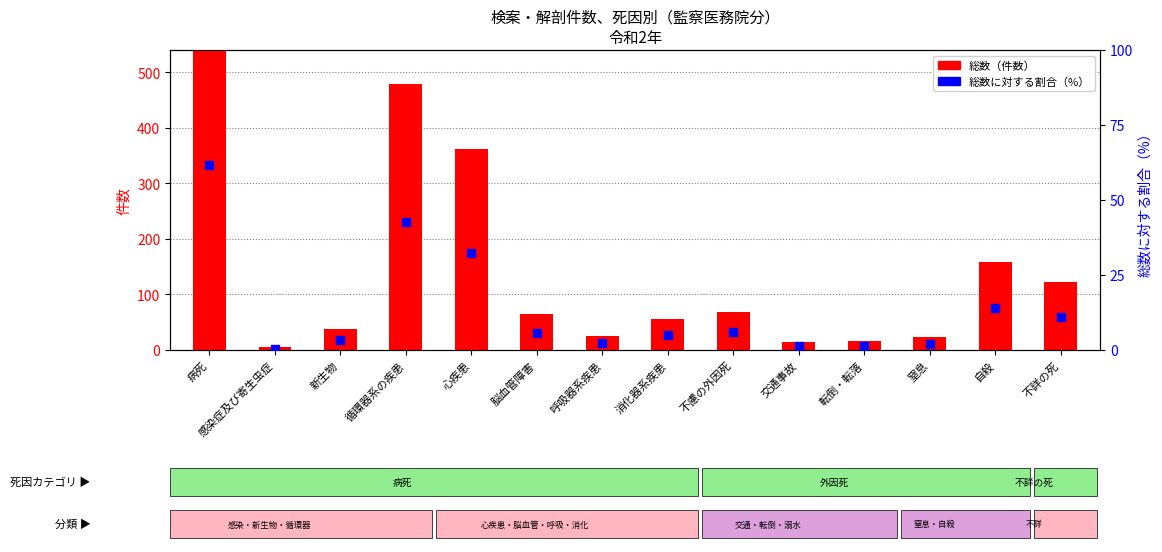

What are all the series names shown in the legend?

総数, 総数に対する割合（%）